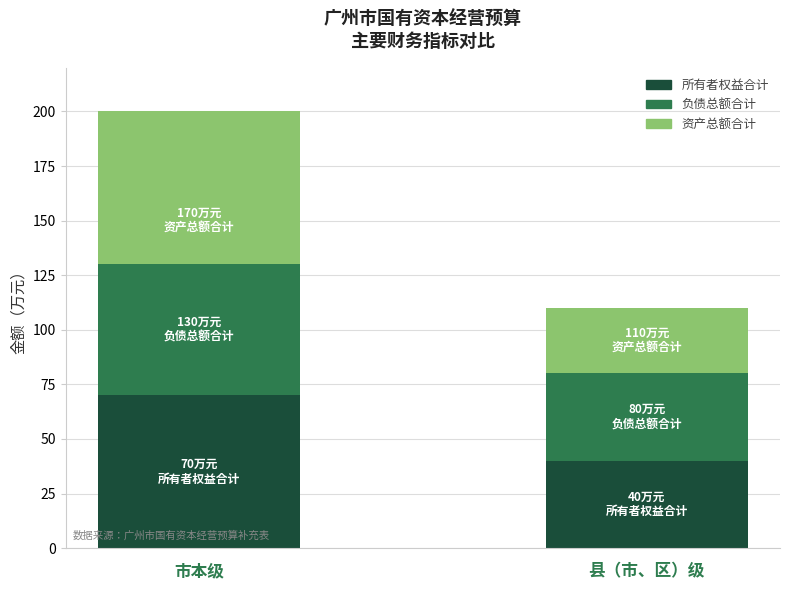

What is the sum of the 所有者权益合计 values at 县（市、区）级 and 市本级?

110